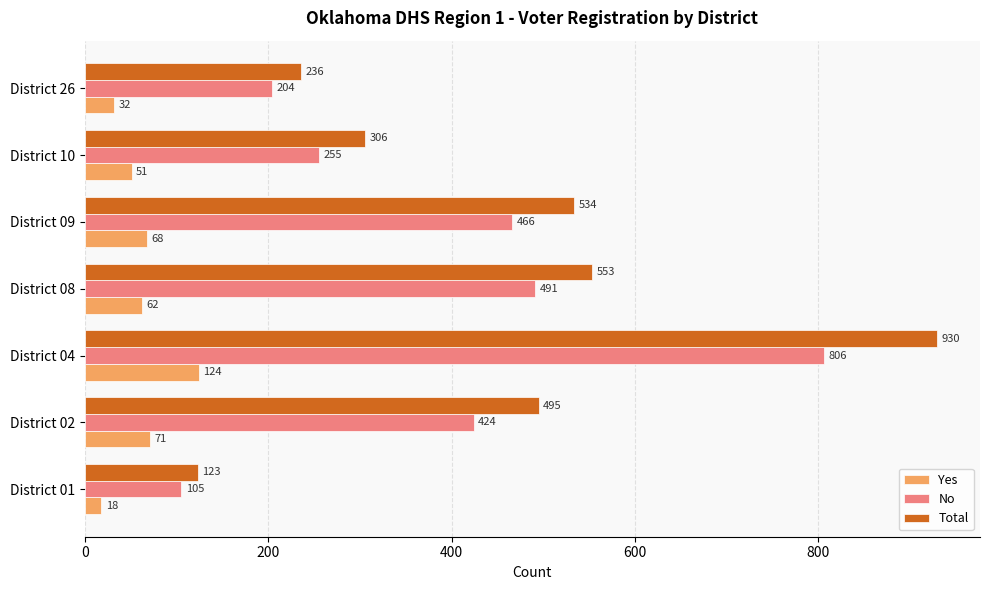

Which label corresponds to the largest value in the chart?

District 04